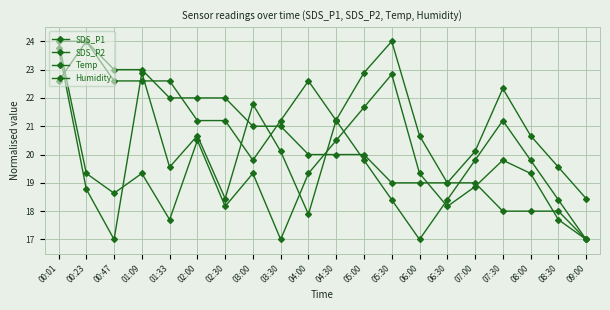

True or false: Temp has more than 2 interior local peaks.

False